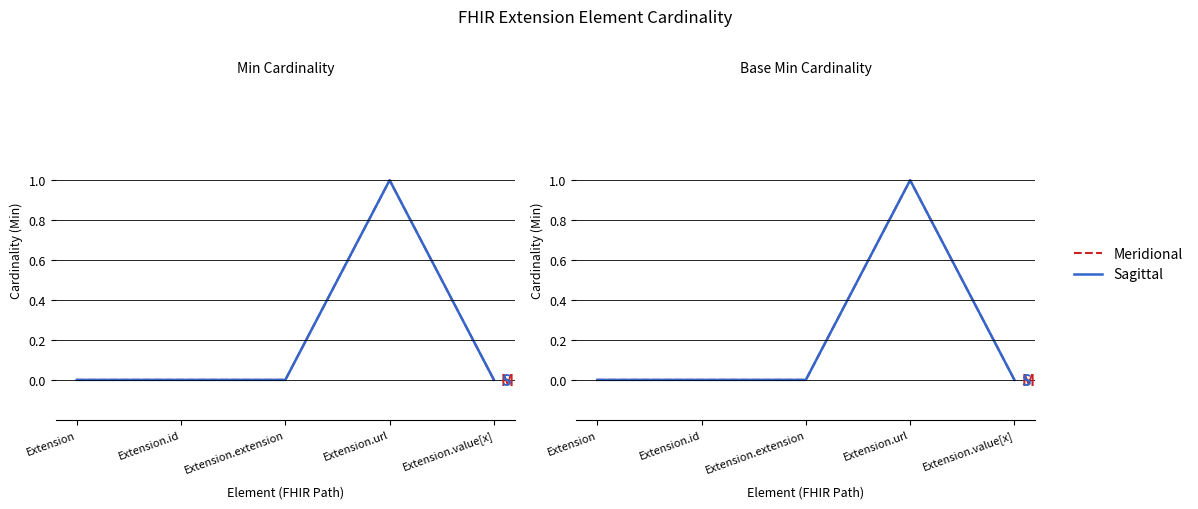

Is it true that Sagittal equals 1 at Extension.url?

True